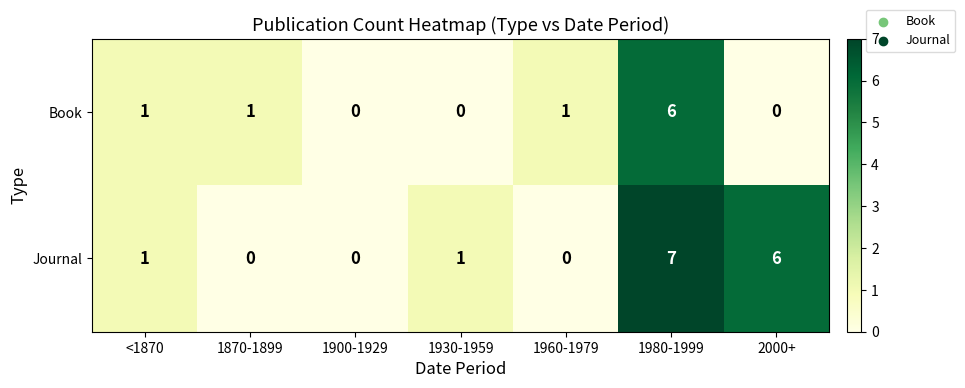

Reading left to right, list all the values displayed in this chart.

Book: <1870=1	1870-1899=1	1900-1929=0	1930-1959=0	1960-1979=1	1980-1999=6	2000+=0
Journal: <1870=1	1870-1899=0	1900-1929=0	1930-1959=1	1960-1979=0	1980-1999=7	2000+=6